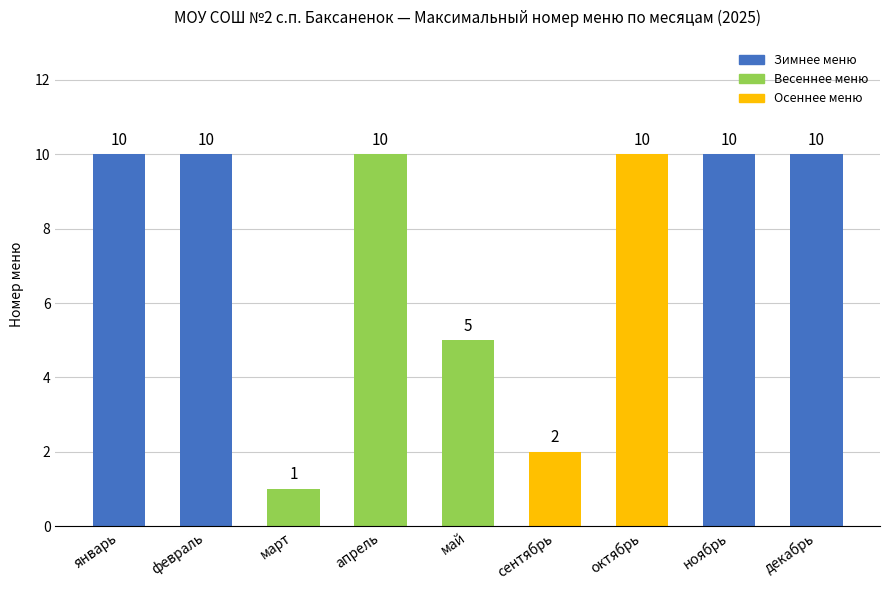

What is the greatest value displayed?

10